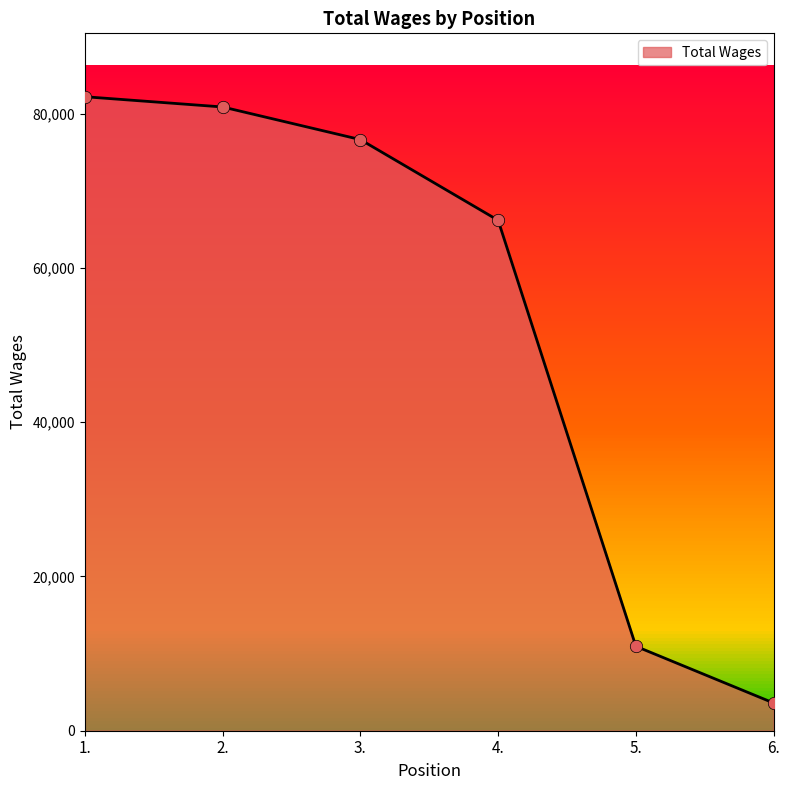

Between 6. and 4., which is larger?

4.